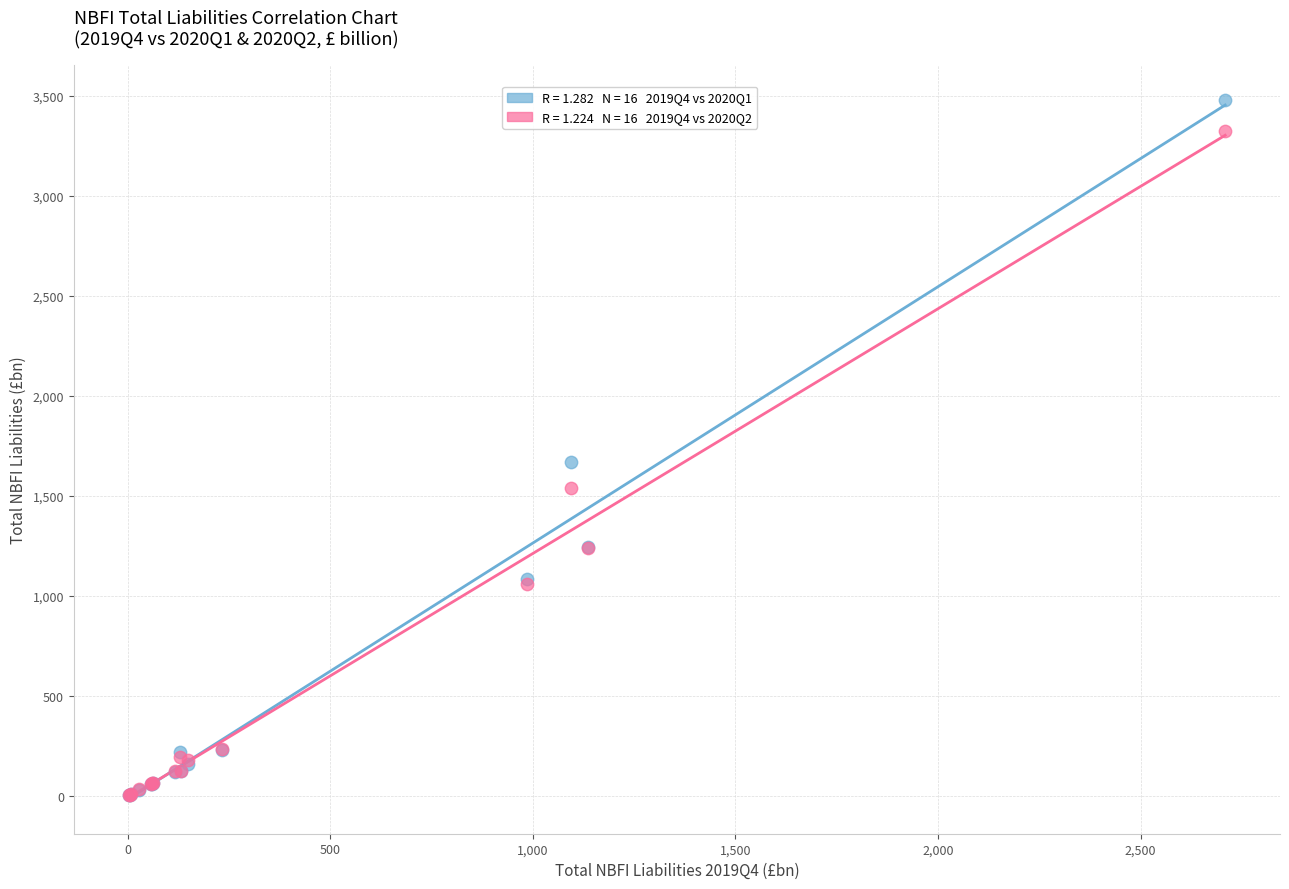

Across all series, what Y value is closest to 1740?

1671